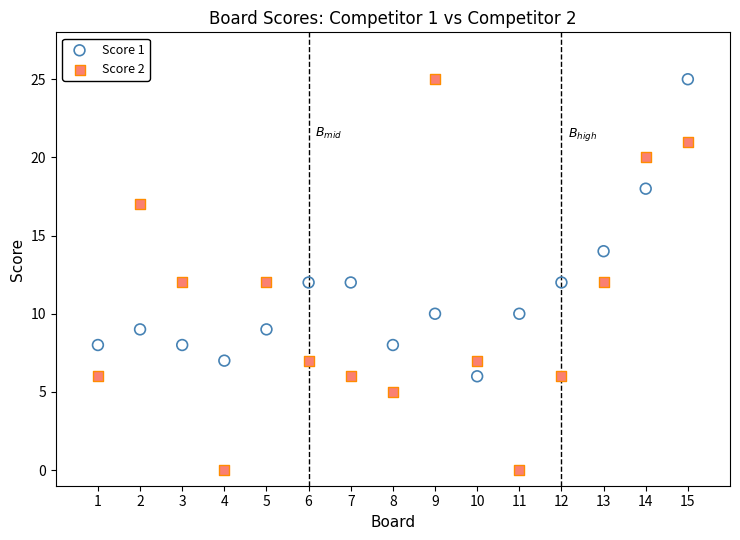

What is the X range (max minus min) for the scatter plot?

14